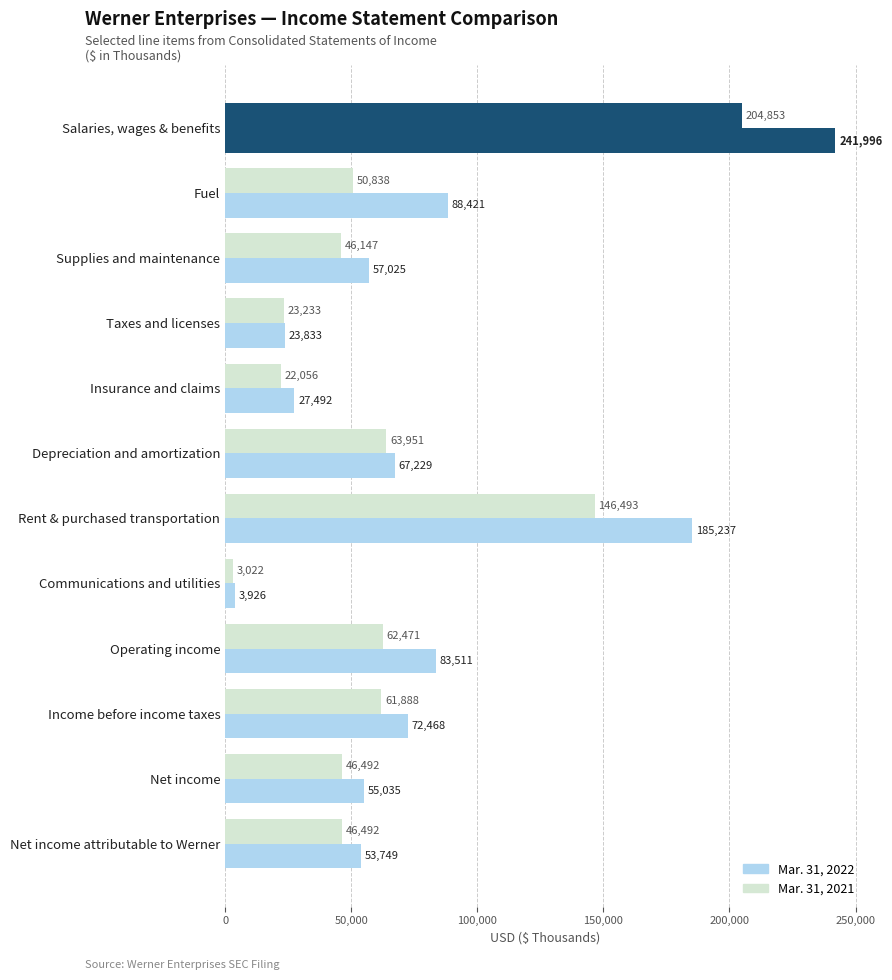

Reading left to right, transcribe all the data shown in this chart.

Mar. 31, 2022: 241996	88421	57025	23833	27492	67229	185237	3926	83511	72468	55035	53749
Mar. 31, 2021: 204853	50838	46147	23233	22056	63951	146493	3022	62471	61888	46492	46492